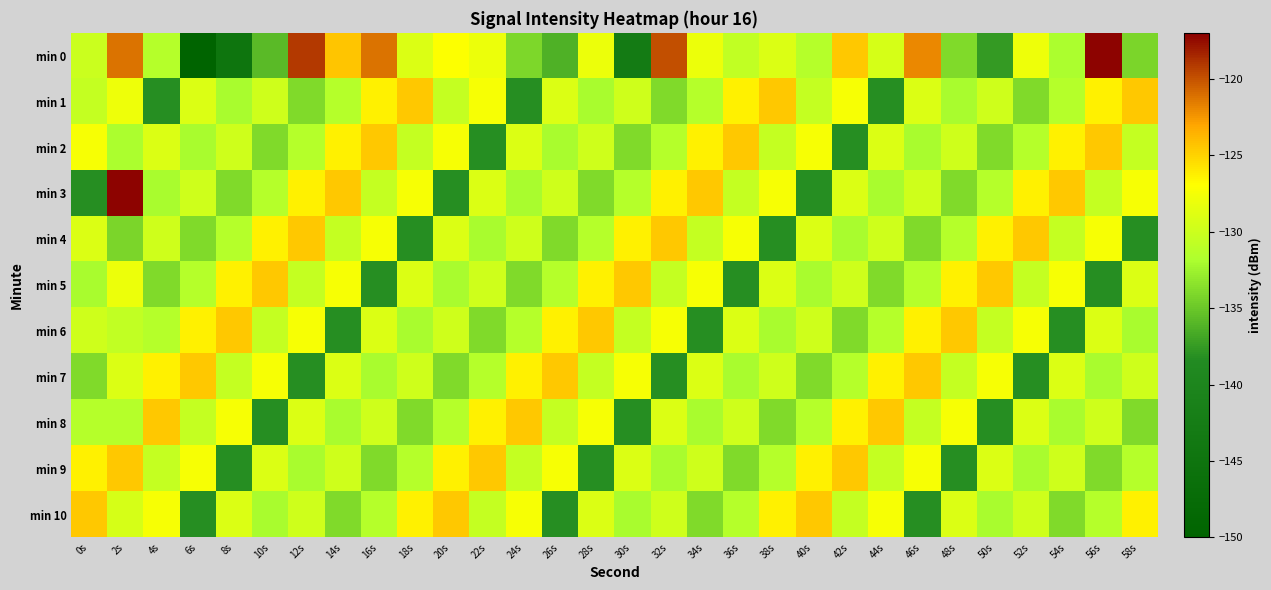

How many categories are shown in the chart?

30